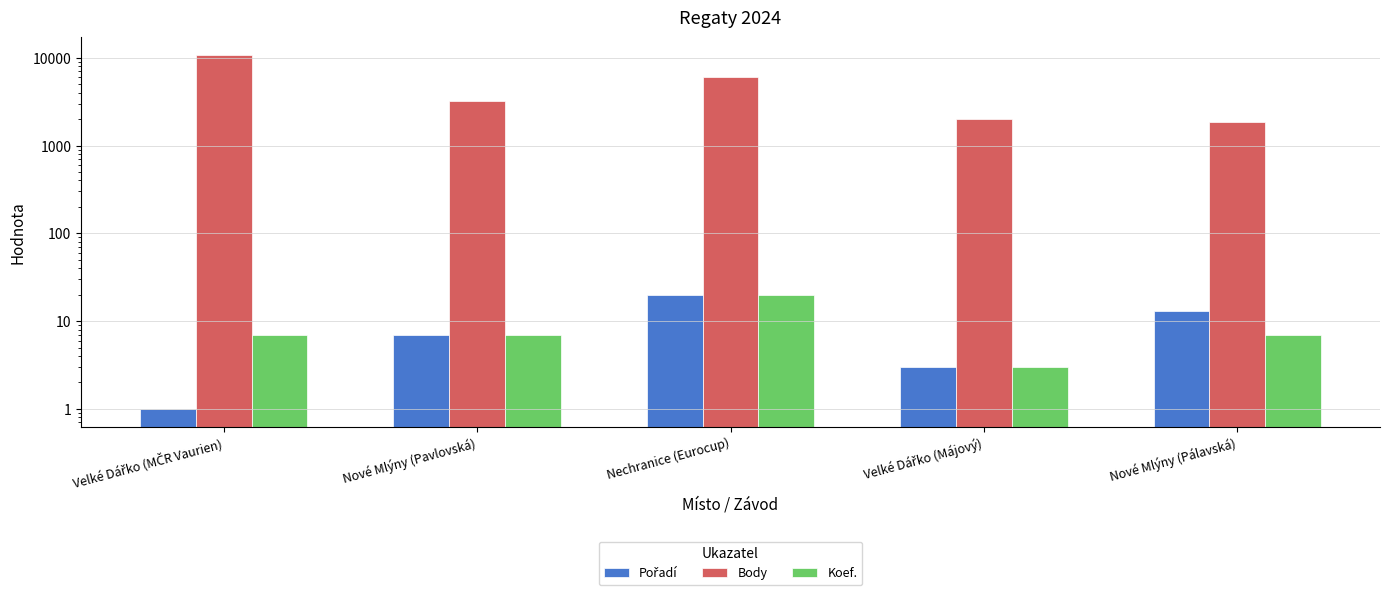

What is the spread (max minus min) of values at Velké Dářko (MČR Vaurien)?

10726